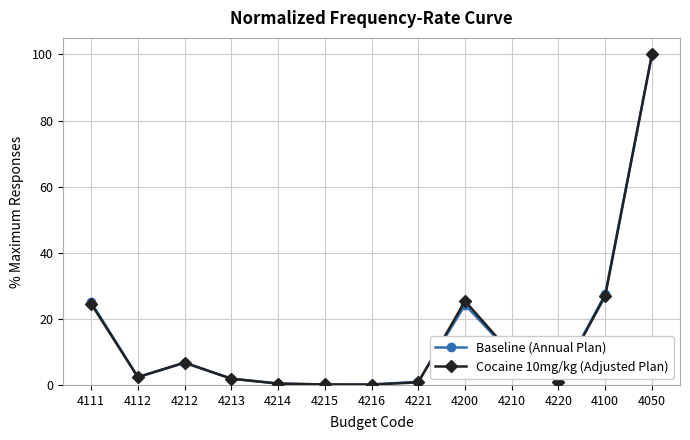

What is the total value across all series at 4112?

4.8